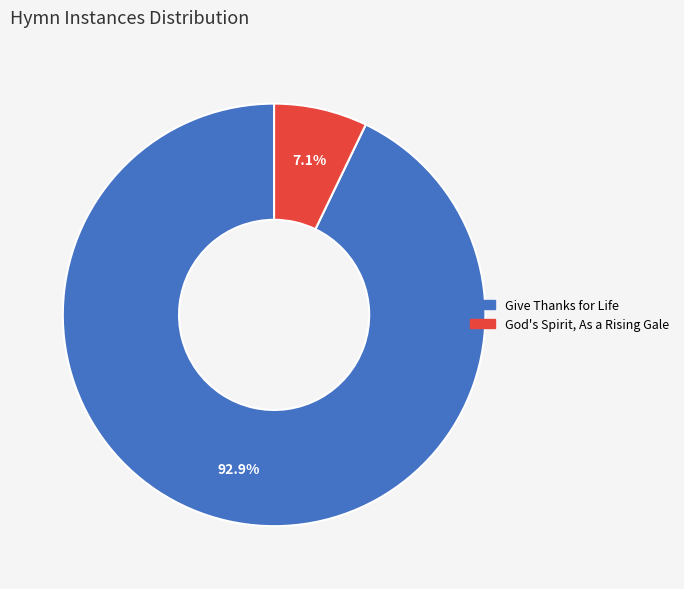

Combined, do God's Spirit, As a Rising Gale and Give Thanks for Life account for over 50%?

Yes